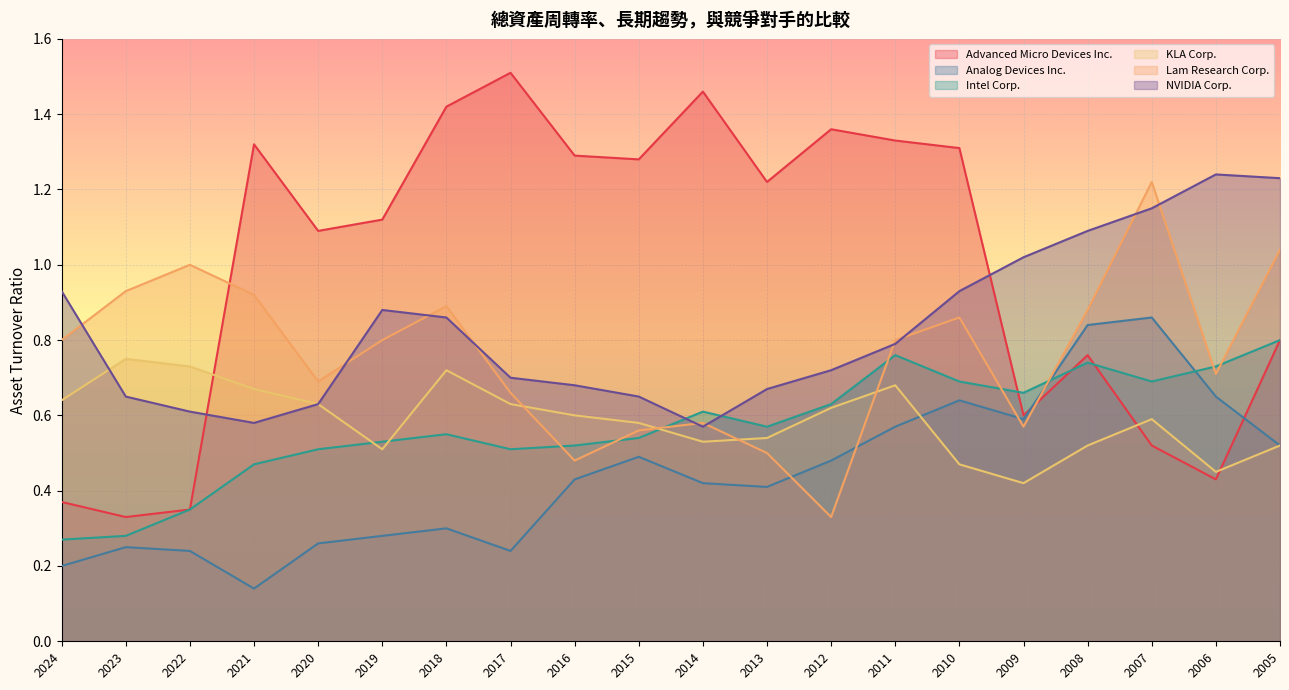

How many data points in Advanced Micro Devices Inc. are less than 1?

8